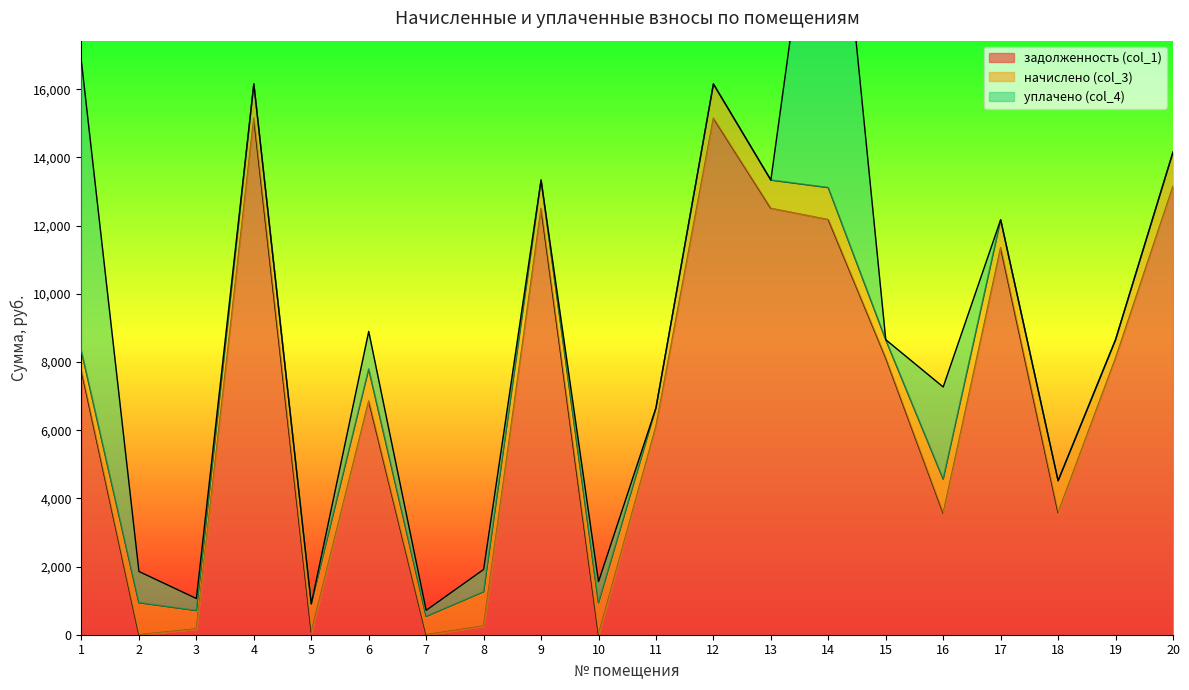

What is the highest value of the задолженность (col_1) series?

15151.2